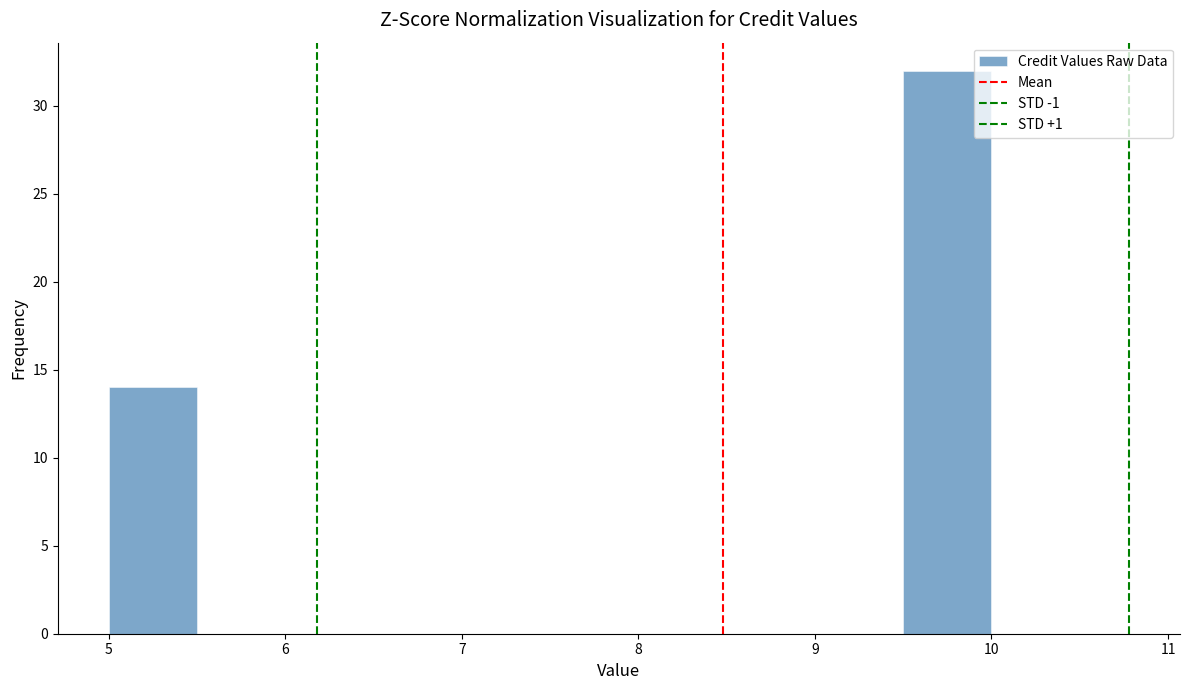

Reading left to right, transcribe this chart: for each bar, give the range it covers on the x-axis and its height. The values are not printed on the chart, so give them approximately, as read against the axis.

5.0 to 5.5: 14
5.5 to 6.0: 0
6.0 to 6.5: 0
6.5 to 7.0: 0
7.0 to 7.5: 0
7.5 to 8.0: 0
8.0 to 8.5: 0
8.5 to 9.0: 0
9.0 to 9.5: 0
9.5 to 10.0: 32